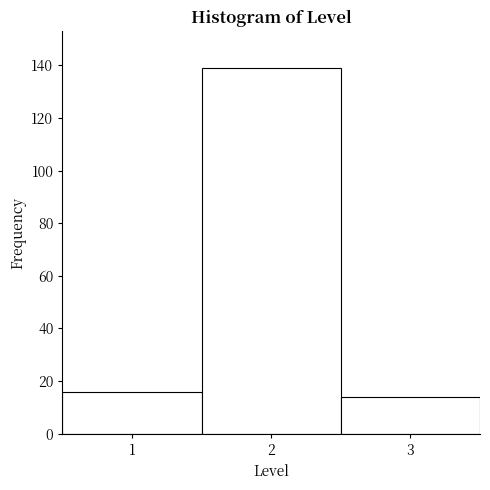

Reading left to right, transcribe this chart: for each bar, give the range it covers on the x-axis and its height. The values are not printed on the chart, so give them approximately, as read against the axis.

0.5 to 1.5: 16
1.5 to 2.5: 140
2.5 to 3.5: 14